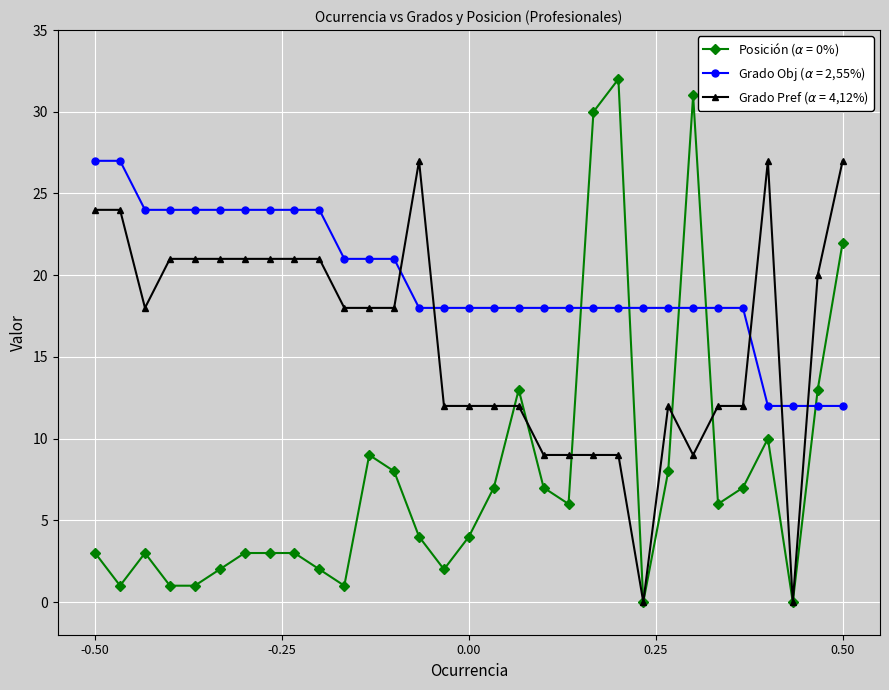

What is the greatest value displayed?

32